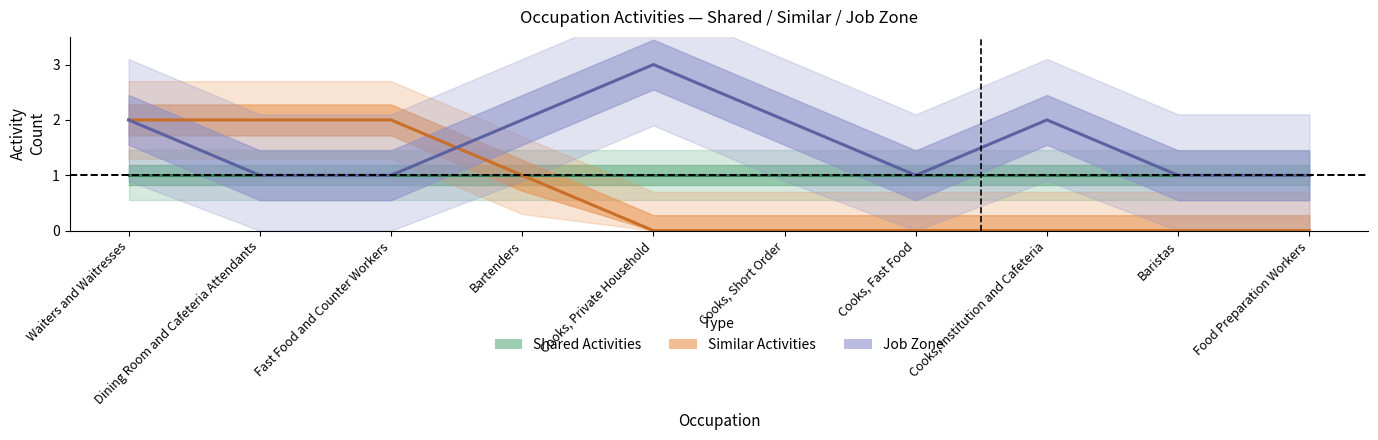

What position from the right is Dining Room and Cafeteria Attendants?

9